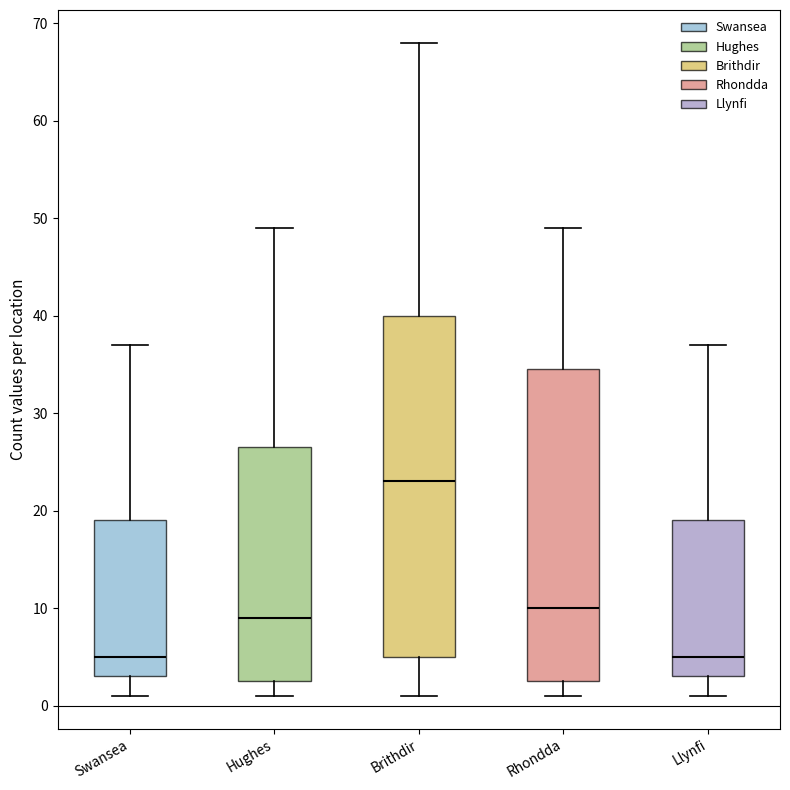

Reading left to right, read every box against the y-axis: the position of its median line, the range the box covers, and the ends of its whiskers. The values are not printed on the chart, so give them approximately, as read against the axis.

Swansea: median 5, box 3 to 19, whiskers 1 to 37
Hughes: median 9, box 3 to 27, whiskers 1 to 49
Brithdir: median 23, box 5 to 40, whiskers 1 to 68
Rhondda: median 10, box 3 to 35, whiskers 1 to 49
Llynfi: median 5, box 3 to 19, whiskers 1 to 37